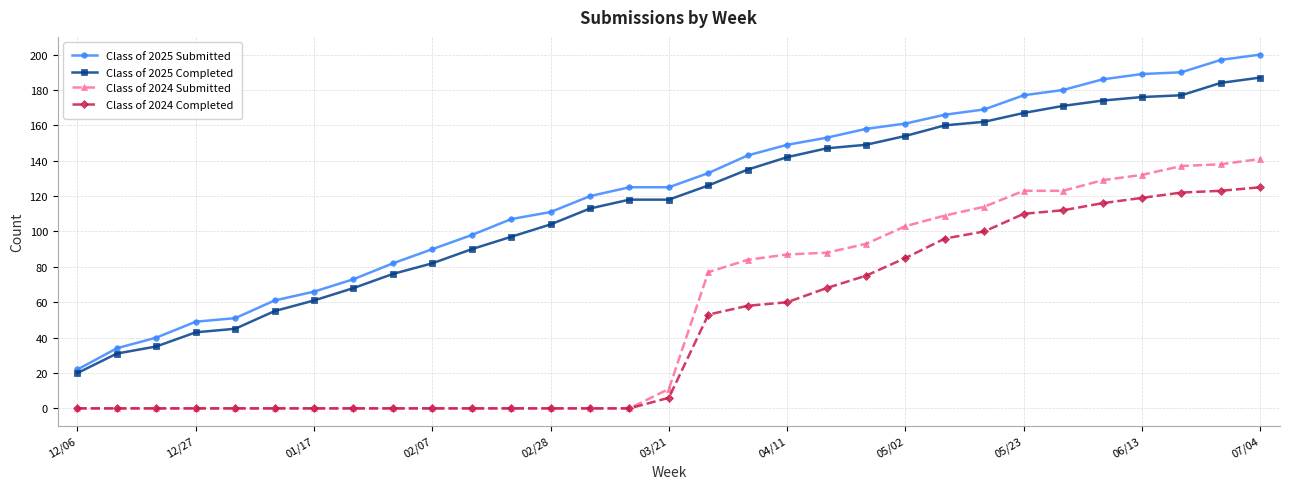

List the series in order of their peak value, lowest first.

Class of 2024 Completed, Class of 2024 Submitted, Class of 2025 Completed, Class of 2025 Submitted